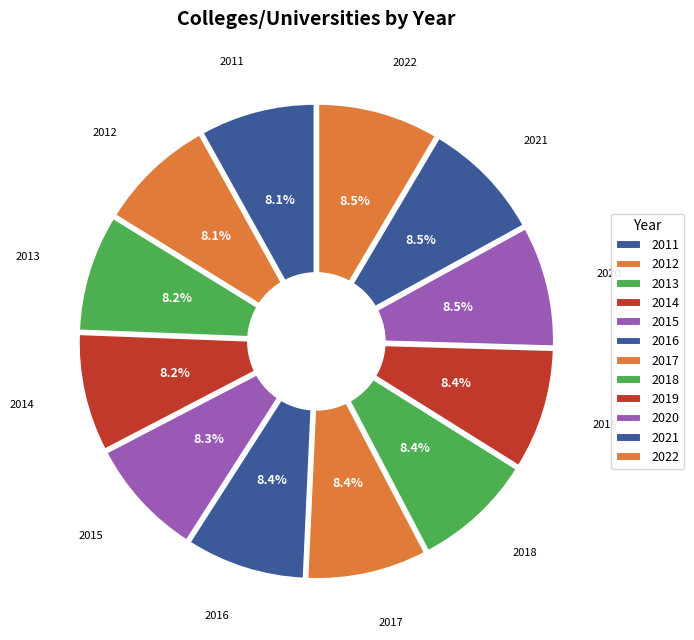

Does 2016 represent more than half of the total?

No